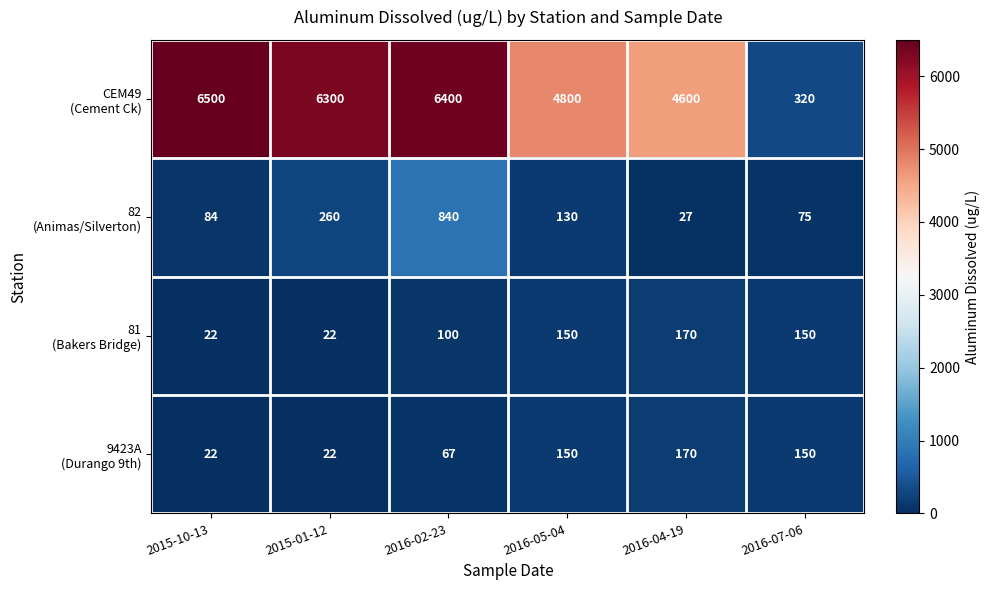

What is the difference between the highest and lowest values at 2016-02-23?

6333